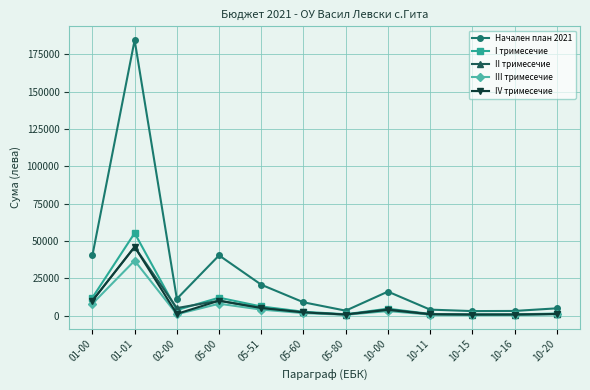

Which series has the widest spread of values?

Начален план 2021